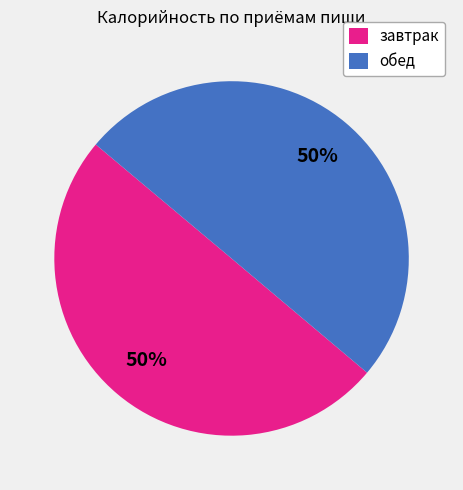

Count the number of slices in the pie.

2